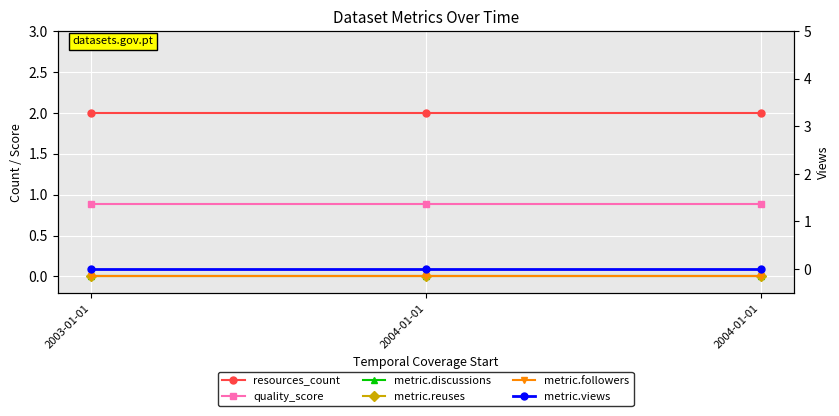

What is the label of the 2nd point from the left?

2004-01-01